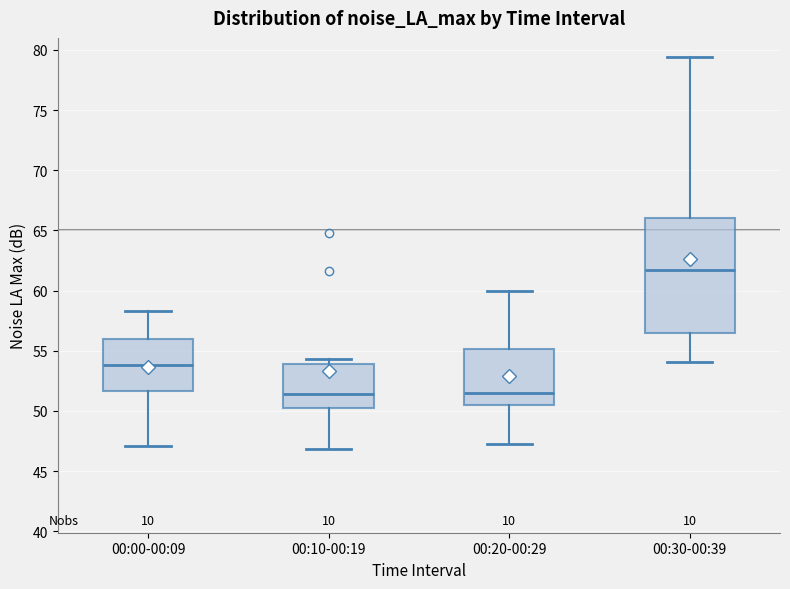

Which box is the tallest, from its lower edge to its upper edge?

00:30-00:39